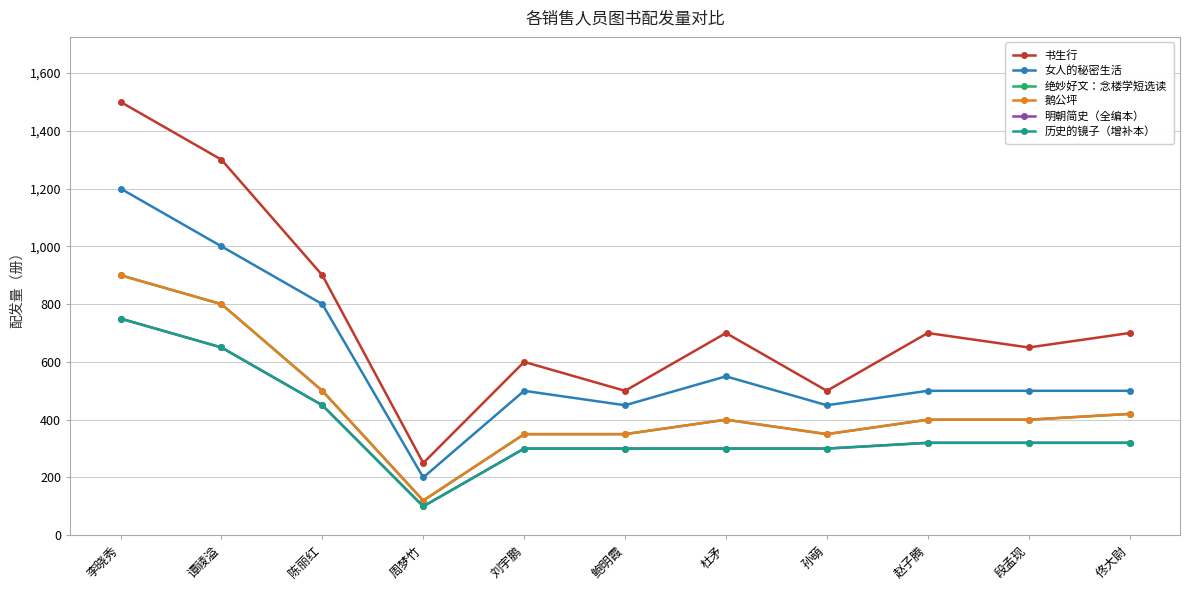

Does the chart have visible grid lines?

Yes